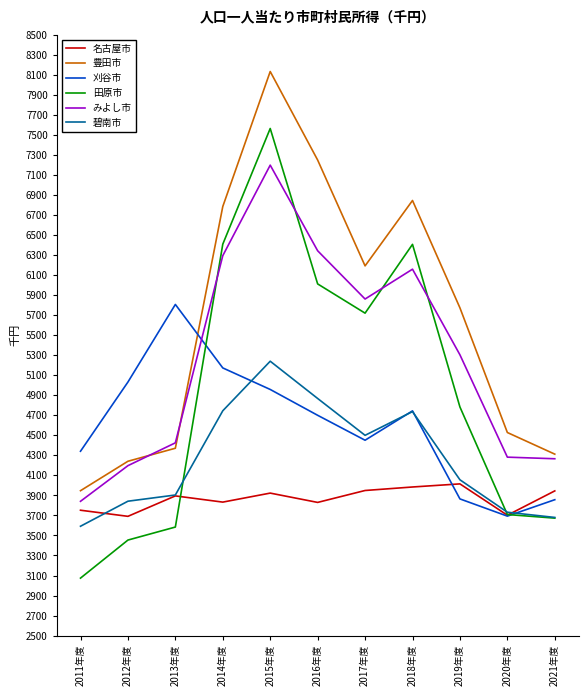

Where is みよし市 nearest to the value 5519?

2019年度